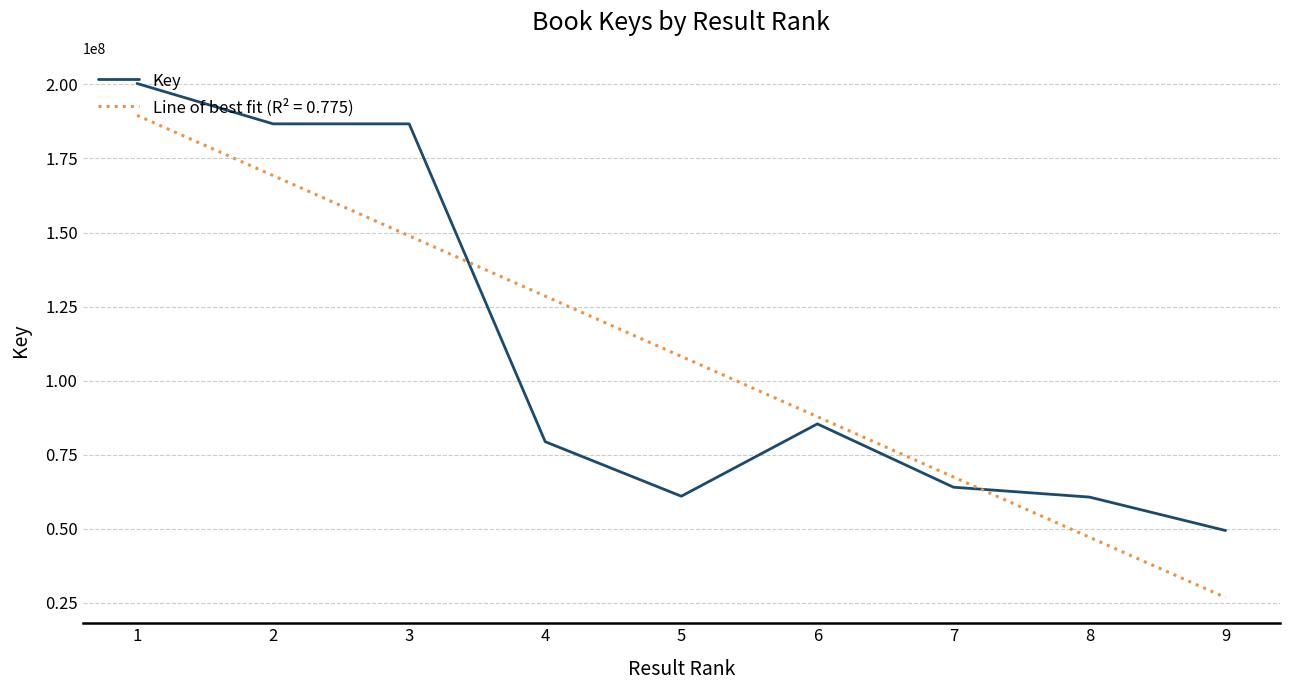

Which category has the highest value across all series?

1